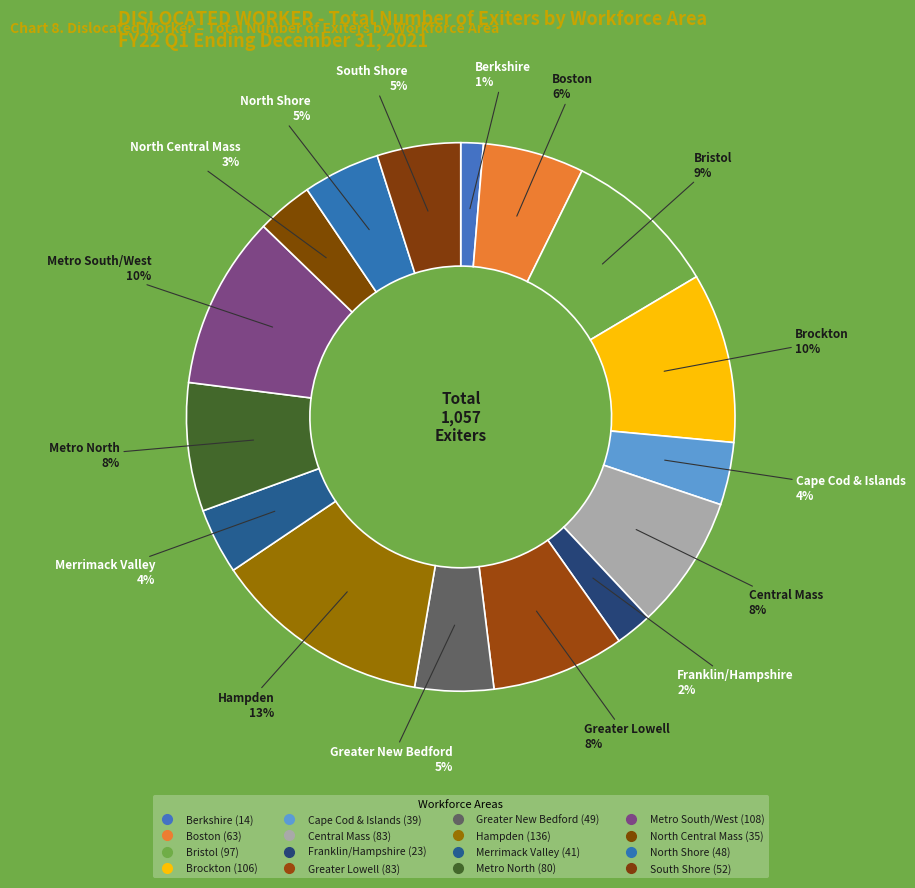

Does any single category account for the majority?

No